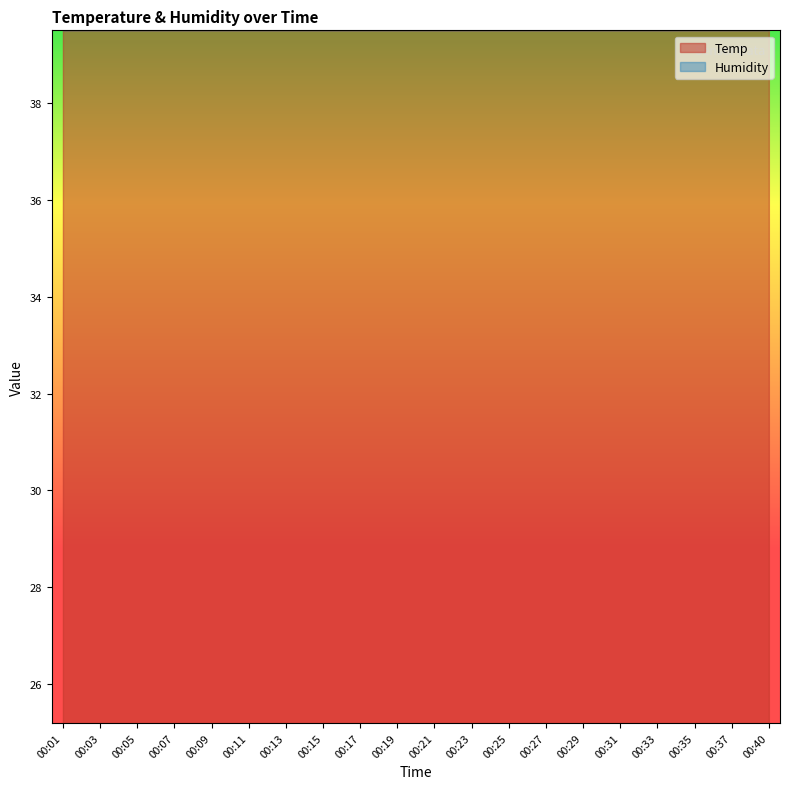

Is it true that Humidity equals 13.3 at 00:05?

False